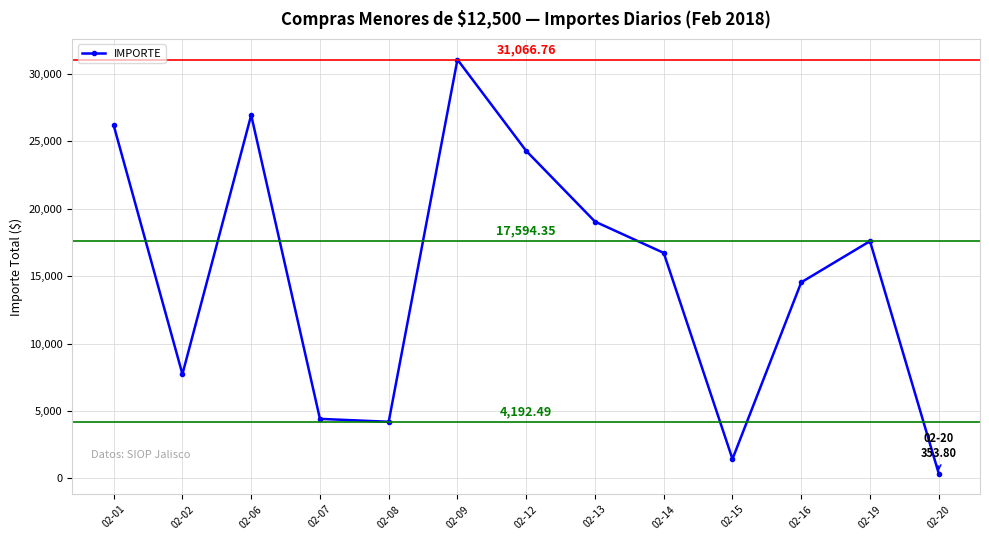

The value at 02-15 is 1429.0. True or false?

True